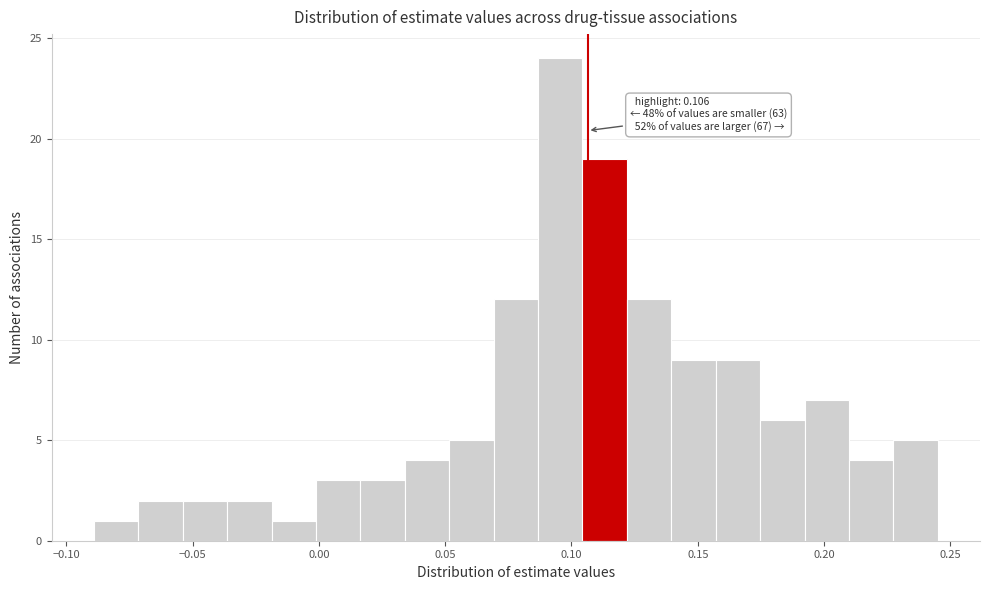

Read against the x-axis, roughly where is the centre of the tallest bar?

0.095